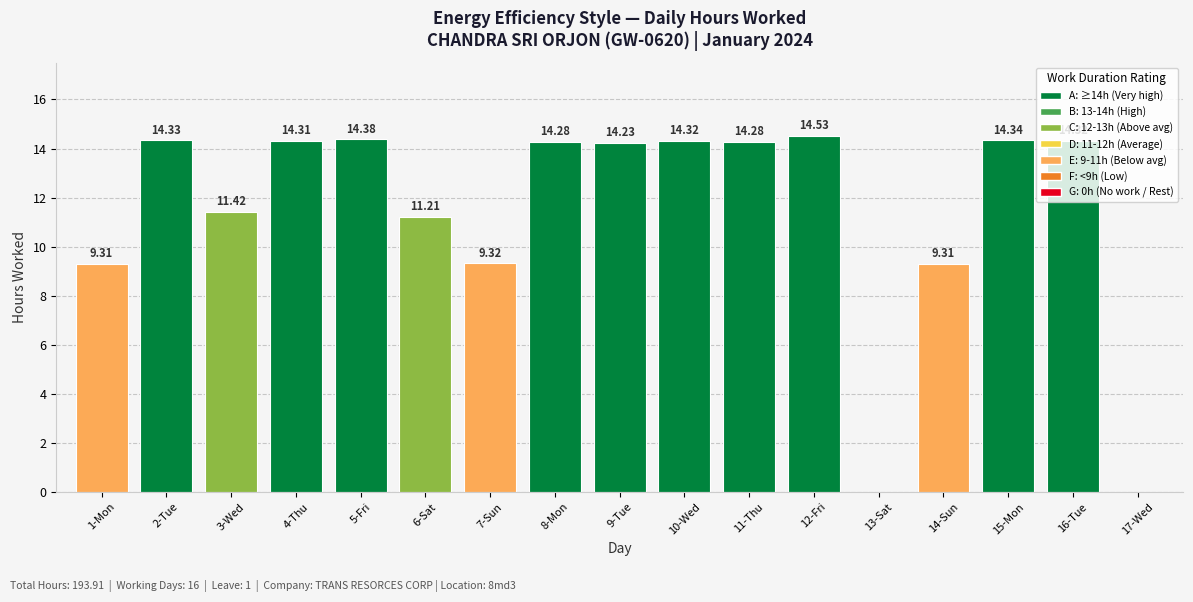

Approximately how many times larger is the value at 3-Wed compared to 5-Fri?

0.8